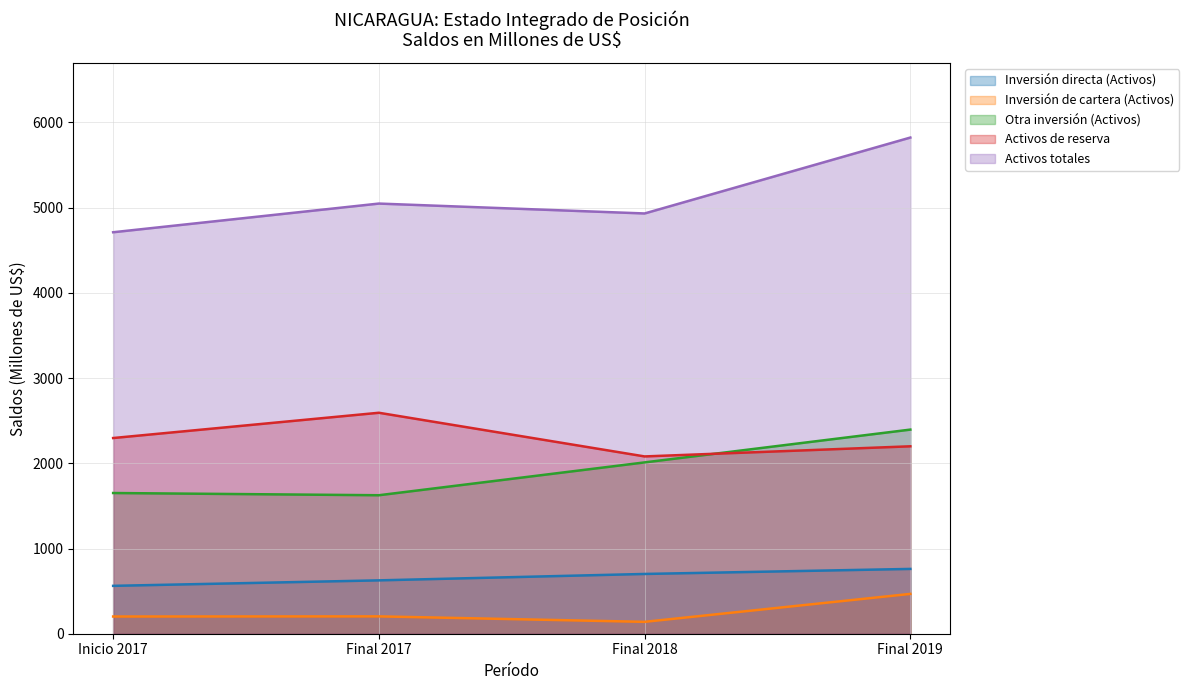

How many lines are shown in the chart?

5